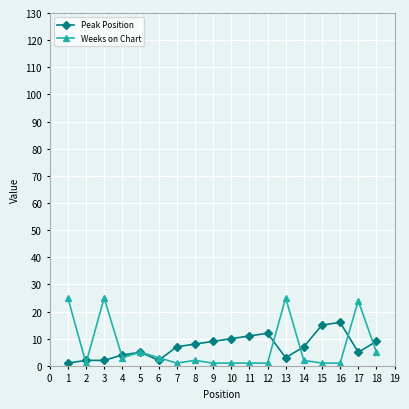

What is the greatest value displayed?

25